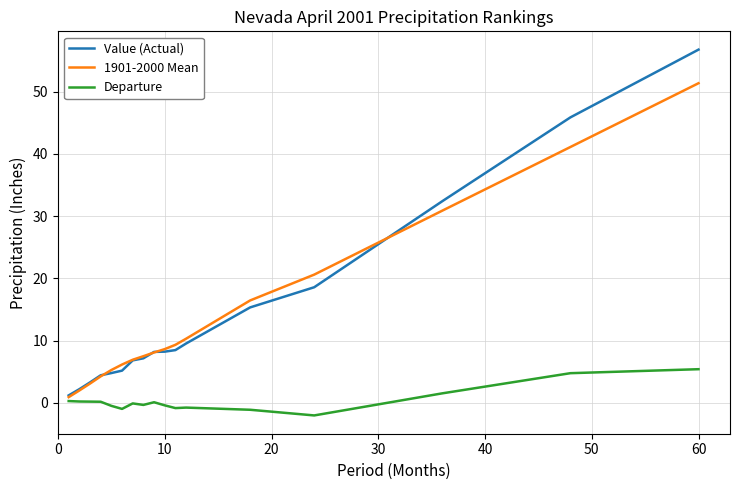

Which series has the largest range (max minus min)?

Value (Actual)